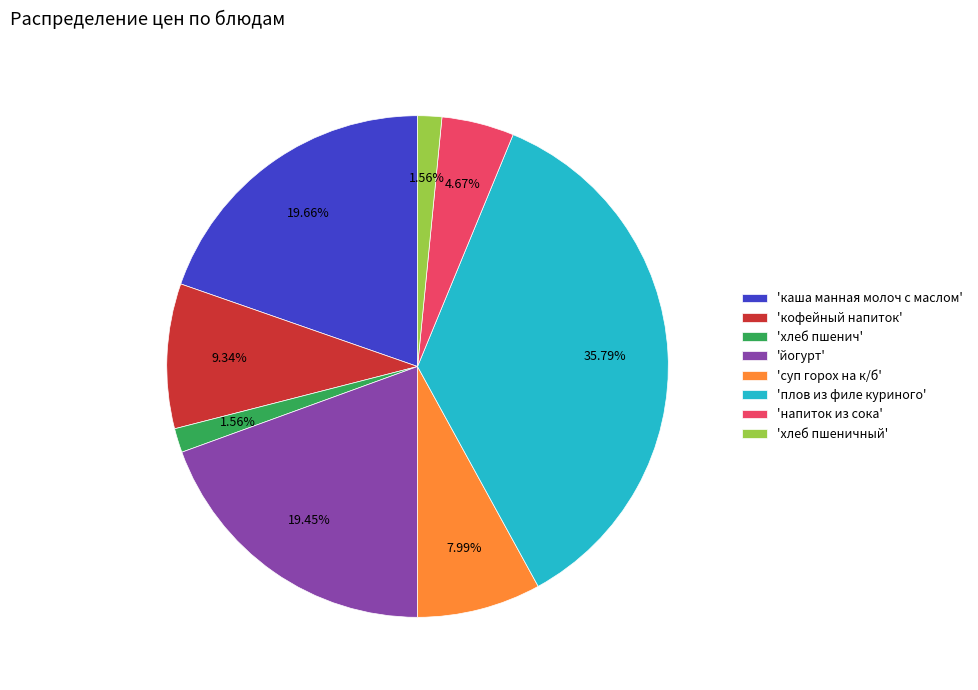

Count the number of slices in the pie.

8